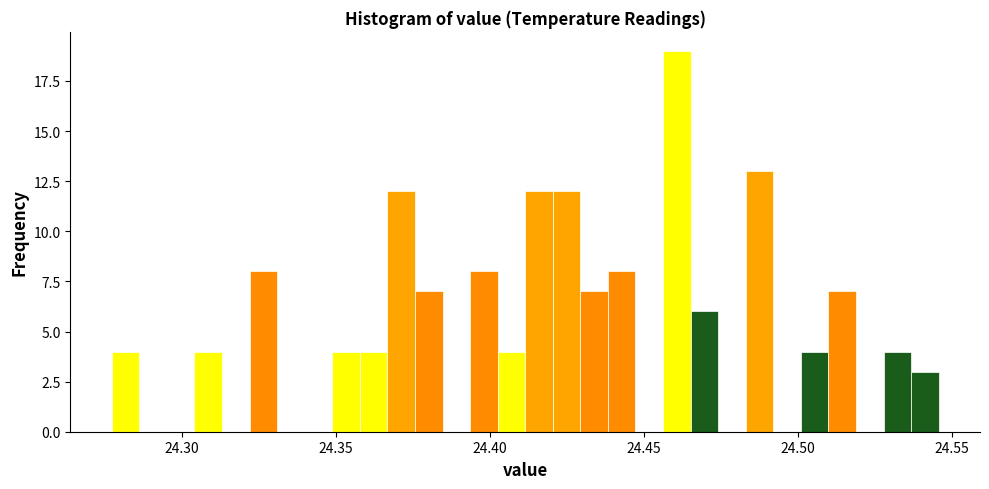

Read against the x-axis, roughly where is the centre of the tallest bar?

24.460